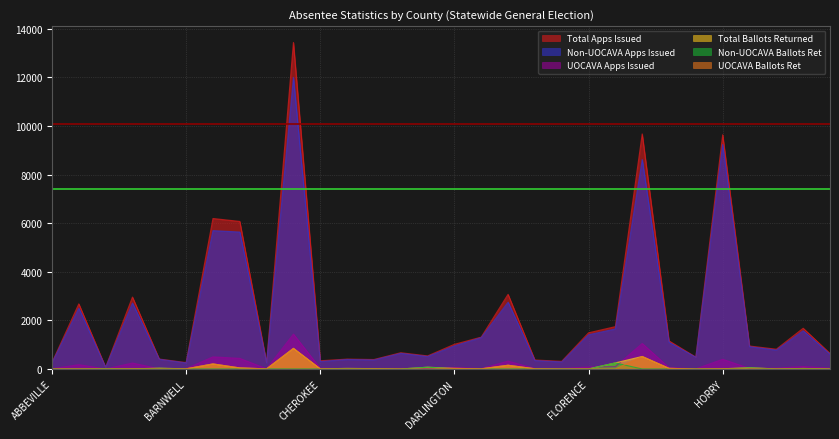

Reading left to right, transcribe all the data shown in this chart.

Total Apps Issued: ABBEVILLE=263	AIKEN=2680	ALLENDALE=72	ANDERSON=2960	BAMBERG=409	BARNWELL=264	BEAUFORT=6193	BERKELEY=6073	CALHOUN=259	CHARLESTON=13437	CHEROKEE=339	CHESTER=407	CHESTERFIELD=390	CLARENDON=669	COLLETON=538	DARLINGTON=1015	DILLON=1311	DORCHESTER=3072	EDGEFIELD=370	FAIRFIELD=315	FLORENCE=1488	GEORGETOWN=1743	GREENVILLE=9673	GREENWOOD=1155	HAMPTON=488	HORRY=9638	JASPER=945	KERSHAW=814	LANCASTER=1676	LAURENS=641
Non-UOCAVA Apps Issued: ABBEVILLE=252	AIKEN=2503	ALLENDALE=69	ANDERSON=2715	BAMBERG=401	BARNWELL=250	BEAUFORT=5694	BERKELEY=5636	CALHOUN=250	CHARLESTON=12001	CHEROKEE=308	CHESTER=393	CHESTERFIELD=373	CLARENDON=645	COLLETON=515	DARLINGTON=952	DILLON=1293	DORCHESTER=2749	EDGEFIELD=349	FAIRFIELD=292	FLORENCE=1408	GEORGETOWN=1648	GREENVILLE=8623	GREENWOOD=1099	HAMPTON=482	HORRY=9239	JASPER=919	KERSHAW=779	LANCASTER=1573	LAURENS=607
UOCAVA Apps Issued: ABBEVILLE=11	AIKEN=177	ALLENDALE=3	ANDERSON=245	BAMBERG=8	BARNWELL=14	BEAUFORT=499	BERKELEY=437	CALHOUN=9	CHARLESTON=1436	CHEROKEE=31	CHESTER=14	CHESTERFIELD=17	CLARENDON=24	COLLETON=23	DARLINGTON=63	DILLON=18	DORCHESTER=323	EDGEFIELD=21	FAIRFIELD=23	FLORENCE=80	GEORGETOWN=95	GREENVILLE=1050	GREENWOOD=56	HAMPTON=6	HORRY=399	JASPER=26	KERSHAW=35	LANCASTER=103	LAURENS=34
Total Ballots Returned: ABBEVILLE=0	AIKEN=1	ALLENDALE=10	ANDERSON=6	BAMBERG=33	BARNWELL=6	BEAUFORT=208	BERKELEY=44	CALHOUN=6	CHARLESTON=849	CHEROKEE=6	CHESTER=24	CHESTERFIELD=14	CLARENDON=0	COLLETON=73	DARLINGTON=26	DILLON=7	DORCHESTER=154	EDGEFIELD=9	FAIRFIELD=0	FLORENCE=1	GEORGETOWN=251	GREENVILLE=515	GREENWOOD=26	HAMPTON=0	HORRY=8	JASPER=54	KERSHAW=1	LANCASTER=22	LAURENS=1
Non-UOCAVA Ballots Ret: ABBEVILLE=0	AIKEN=0	ALLENDALE=10	ANDERSON=2	BAMBERG=27	BARNWELL=0	BEAUFORT=0	BERKELEY=0	CALHOUN=2	CHARLESTON=0	CHEROKEE=1	CHESTER=18	CHESTERFIELD=6	CLARENDON=0	COLLETON=73	DARLINGTON=4	DILLON=0	DORCHESTER=0	EDGEFIELD=2	FAIRFIELD=0	FLORENCE=1	GEORGETOWN=250	GREENVILLE=0	GREENWOOD=0	HAMPTON=0	HORRY=0	JASPER=47	KERSHAW=0	LANCASTER=20	LAURENS=1
UOCAVA Ballots Ret: ABBEVILLE=0	AIKEN=1	ALLENDALE=0	ANDERSON=4	BAMBERG=6	BARNWELL=6	BEAUFORT=208	BERKELEY=44	CALHOUN=4	CHARLESTON=849	CHEROKEE=5	CHESTER=6	CHESTERFIELD=8	CLARENDON=0	COLLETON=0	DARLINGTON=22	DILLON=7	DORCHESTER=154	EDGEFIELD=7	FAIRFIELD=0	FLORENCE=0	GEORGETOWN=1	GREENVILLE=515	GREENWOOD=26	HAMPTON=0	HORRY=8	JASPER=7	KERSHAW=1	LANCASTER=2	LAURENS=0